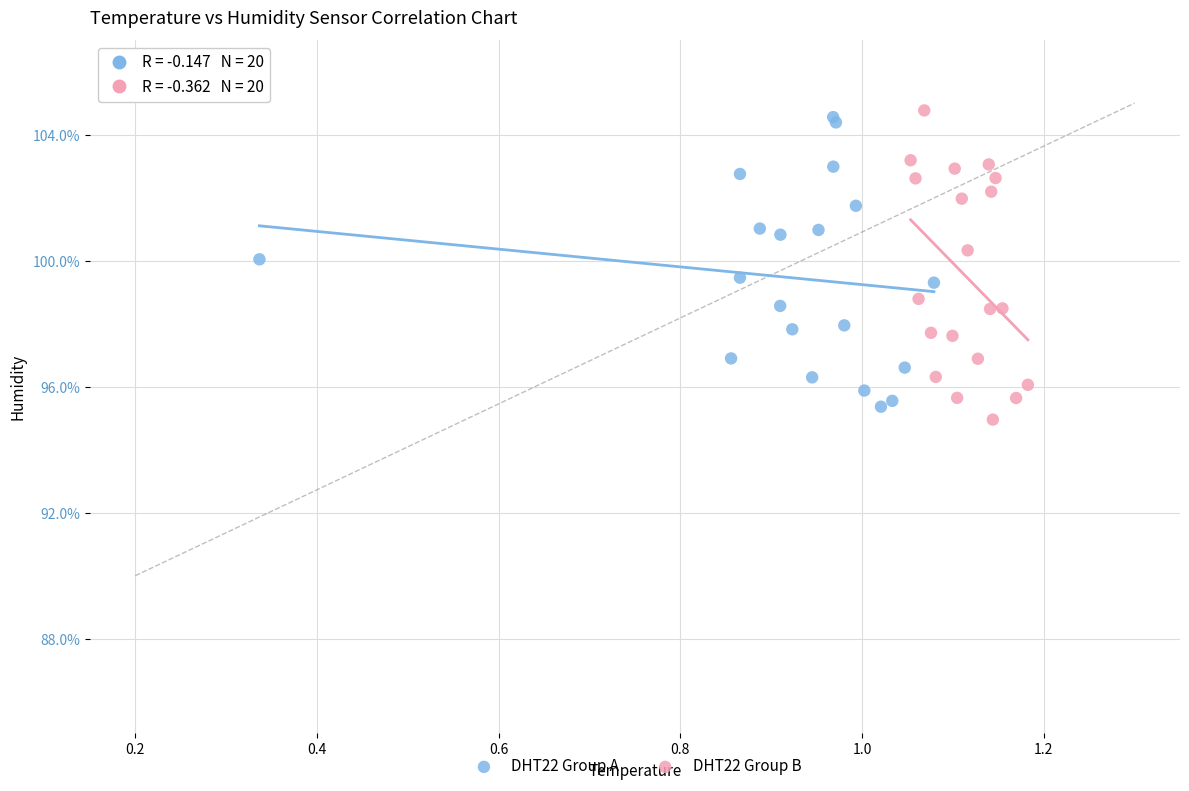

What are all the series names shown in the legend?

DHT22 Group A, DHT22 Group B